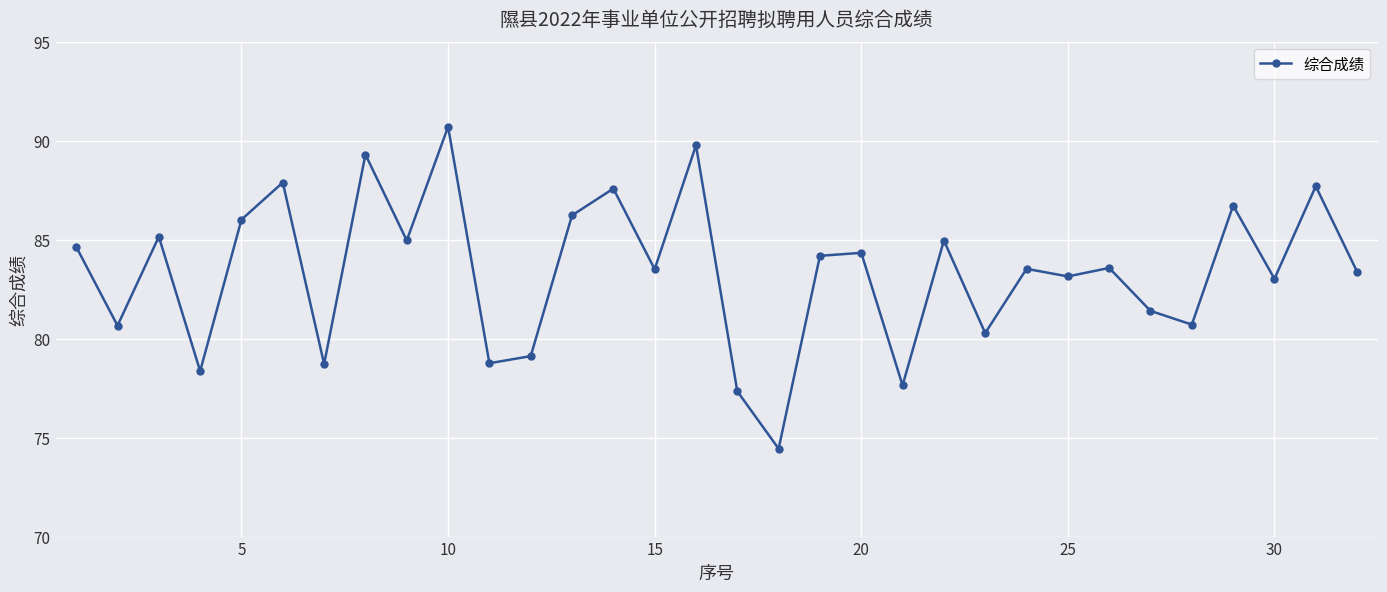

How many points are lower than both their immediate neighbors (excluding endpoints)?

12